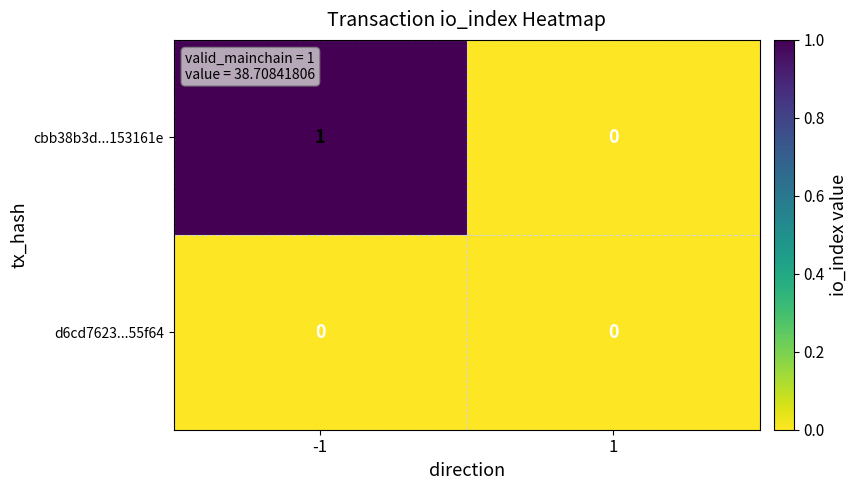

Rank the series at -1 from highest to lowest value.

cbb38b3d...153161e, d6cd7623...55f64